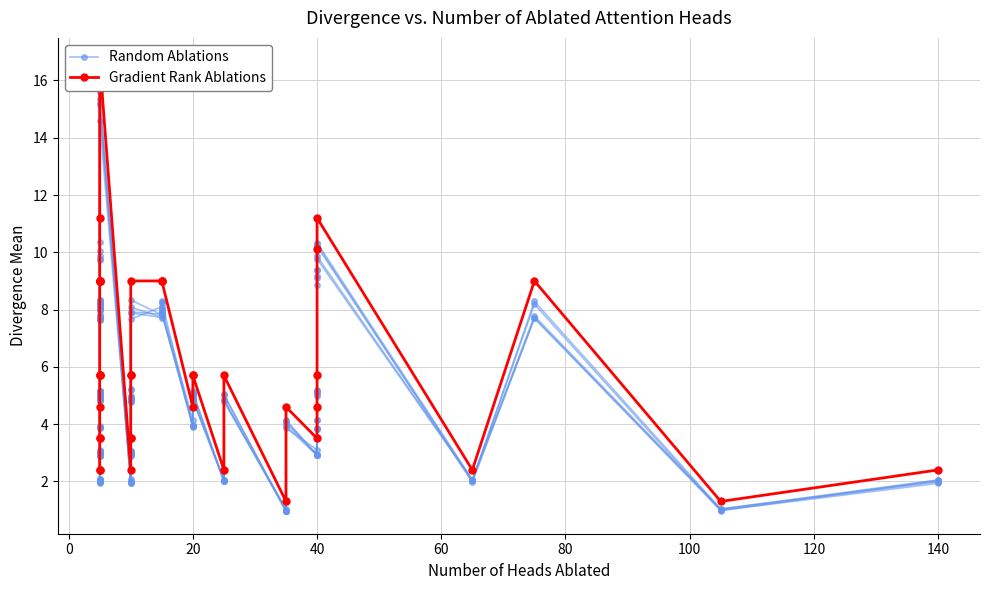

What are all the series names shown in the legend?

Random Ablations, Gradient Rank Ablations